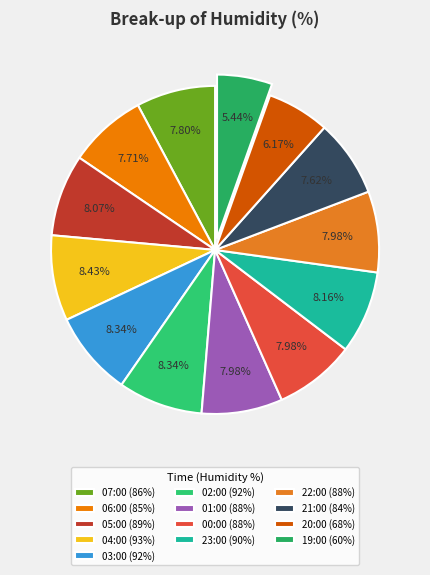

How many slices are in this pie chart?

13